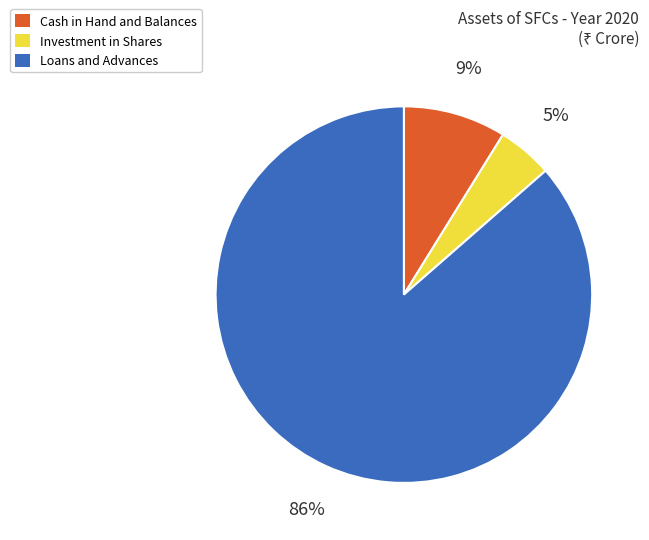

To the nearest percent, what is the average slice percentage?

33%